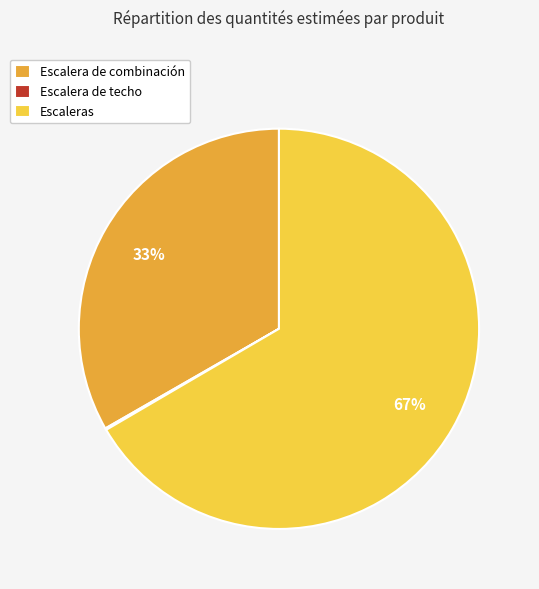

Which has a higher value, Escaleras or Escalera de combinación?

Escaleras